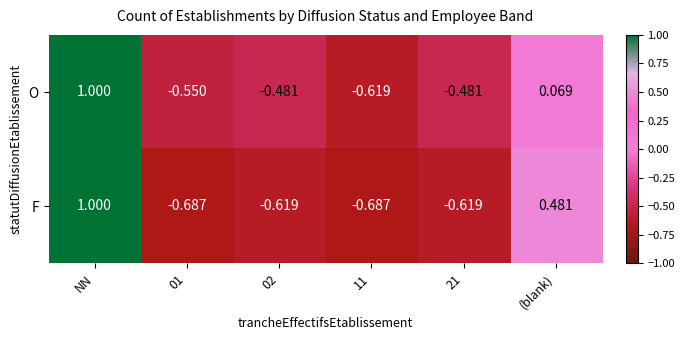

Rank the series at 01 from lowest to highest value.

F, O